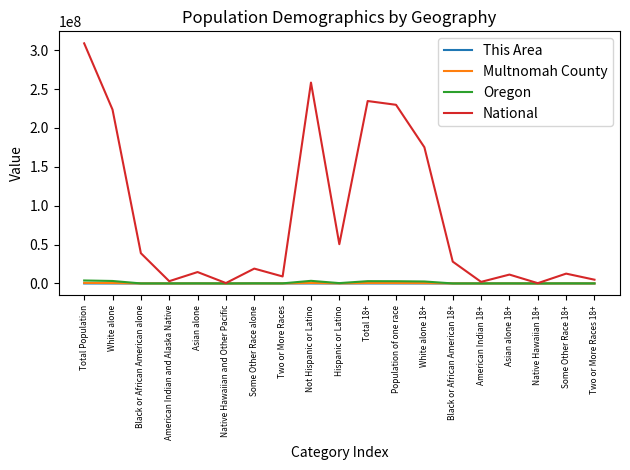

Is it true that Multnomah County equals 80138 at Hispanic or Latino?

True